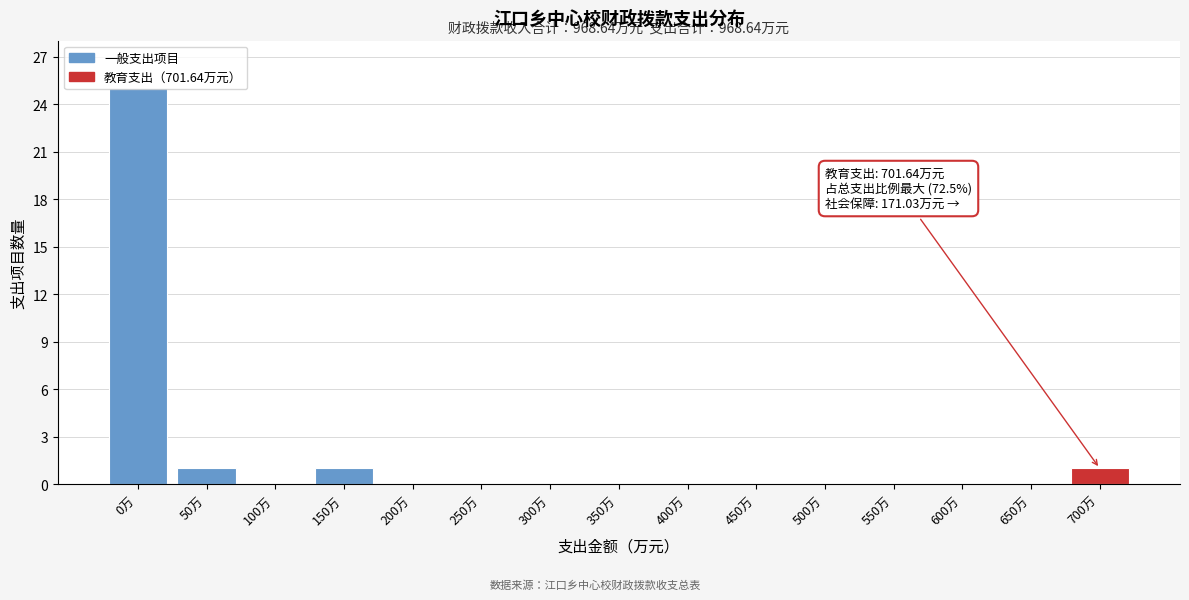

What is the sum of all values?

28